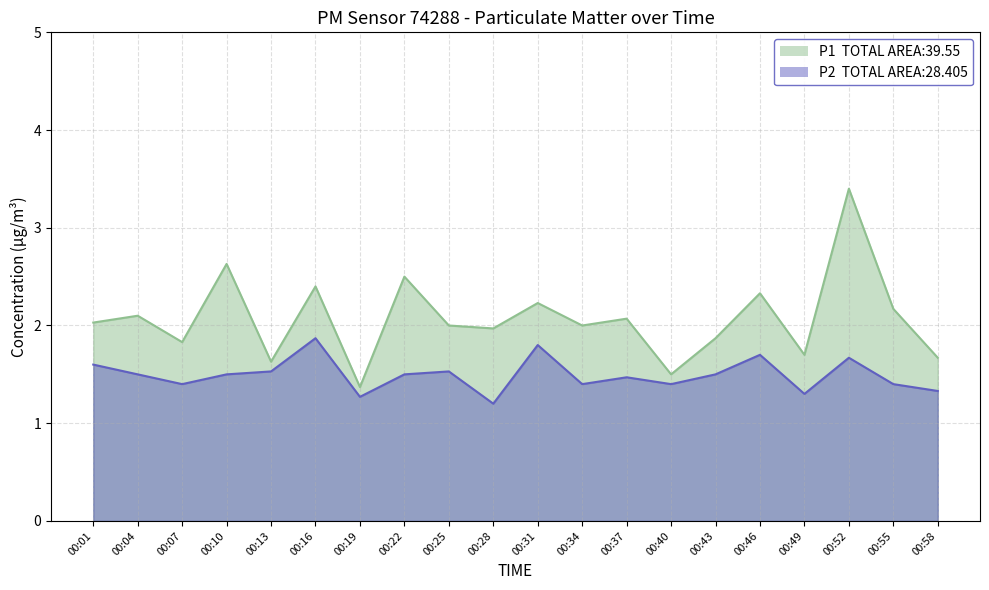

Which category has the highest value in the P1 series?

00:52